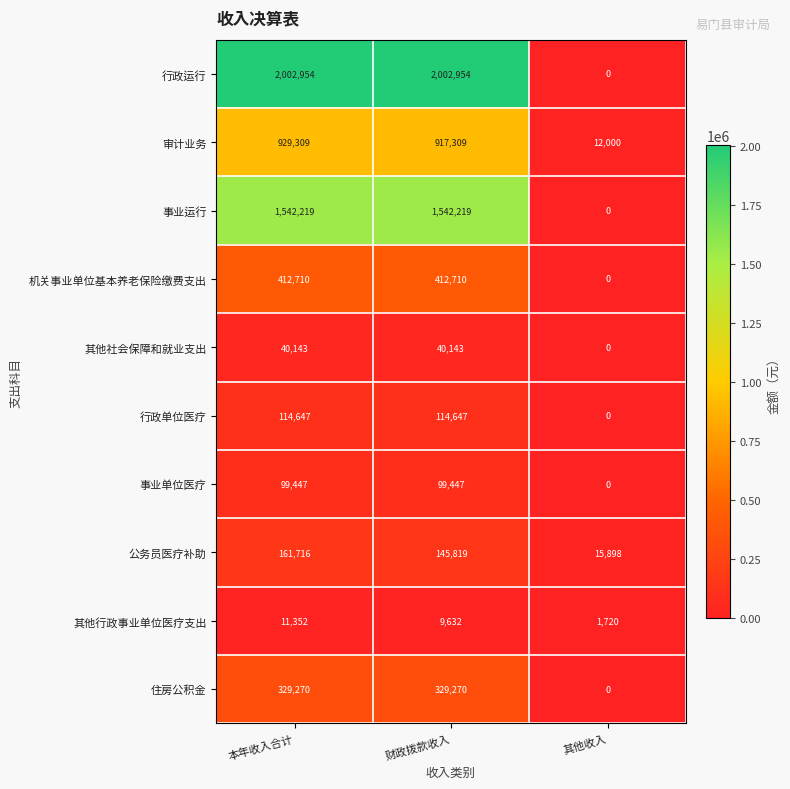

What is the maximum value for 公务员医疗补助?

161716